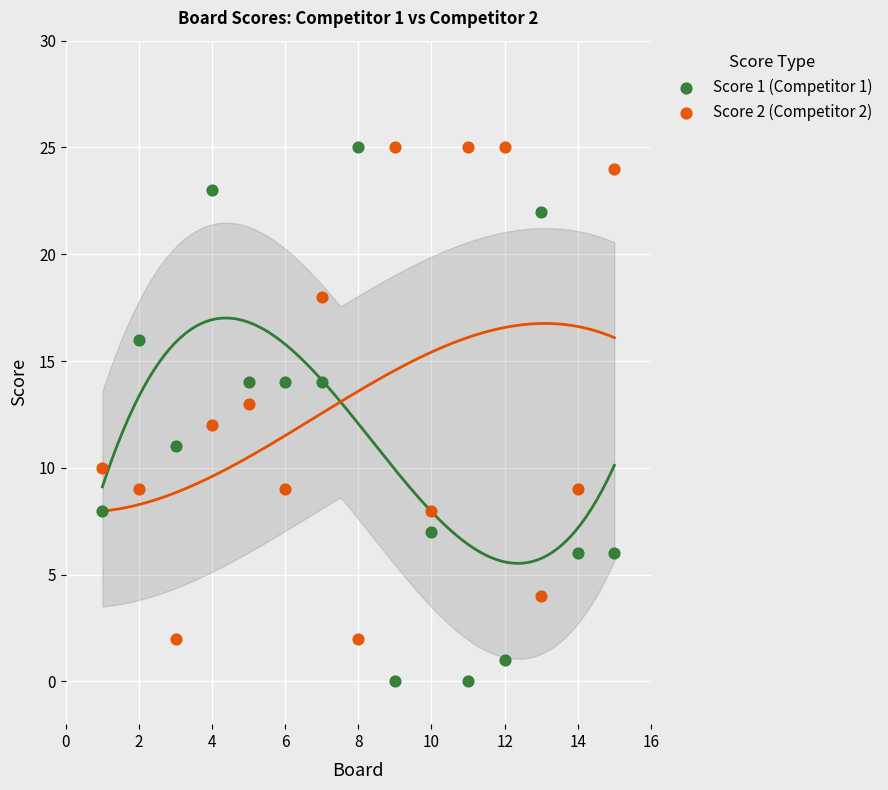

Which series reaches the minimum Y coordinate?

Score 1 (Competitor 1)